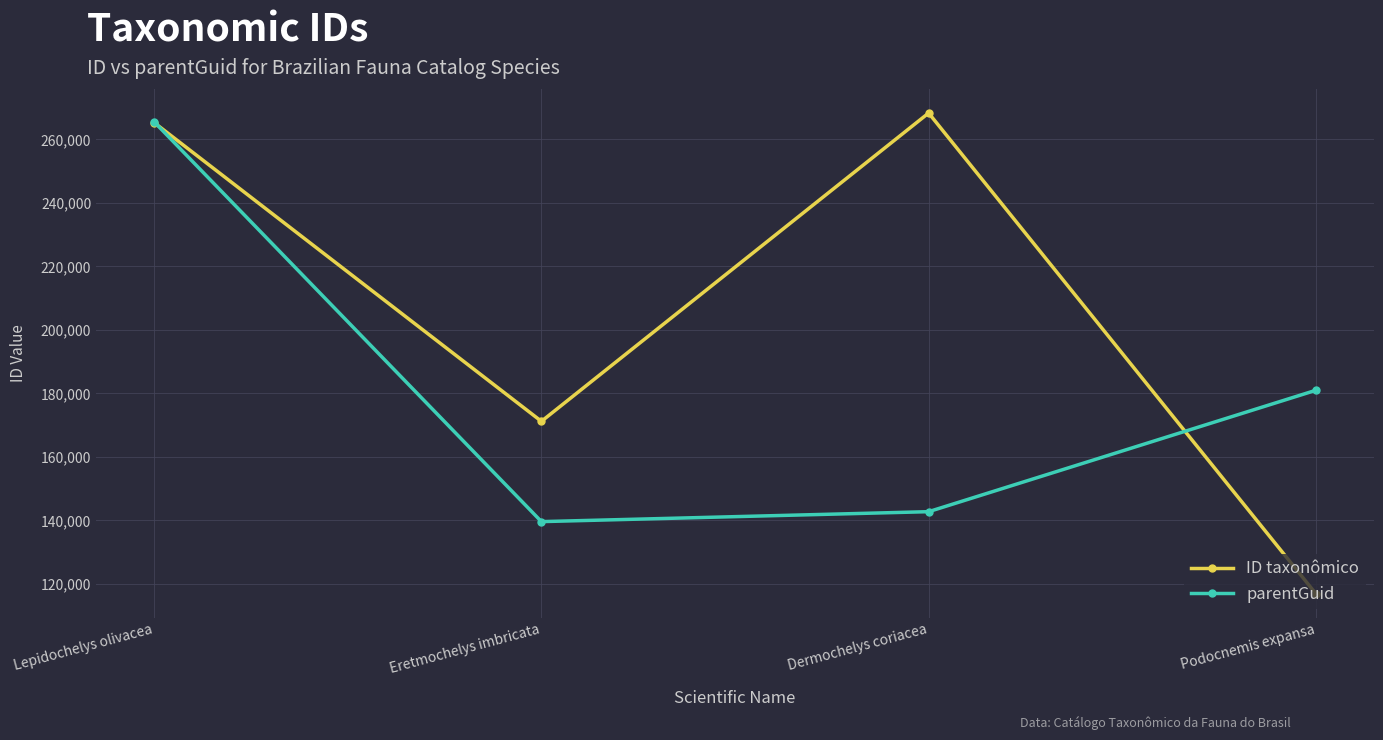

The parentGuid series shows 251990 at Dermochelys coriacea. True or false?

False